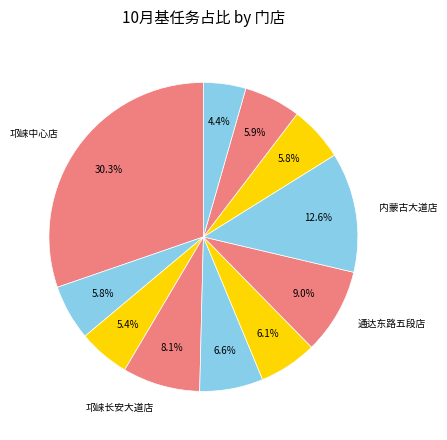

To the nearest percent, what is the difference between the largest and smallest slice percentages?

26%